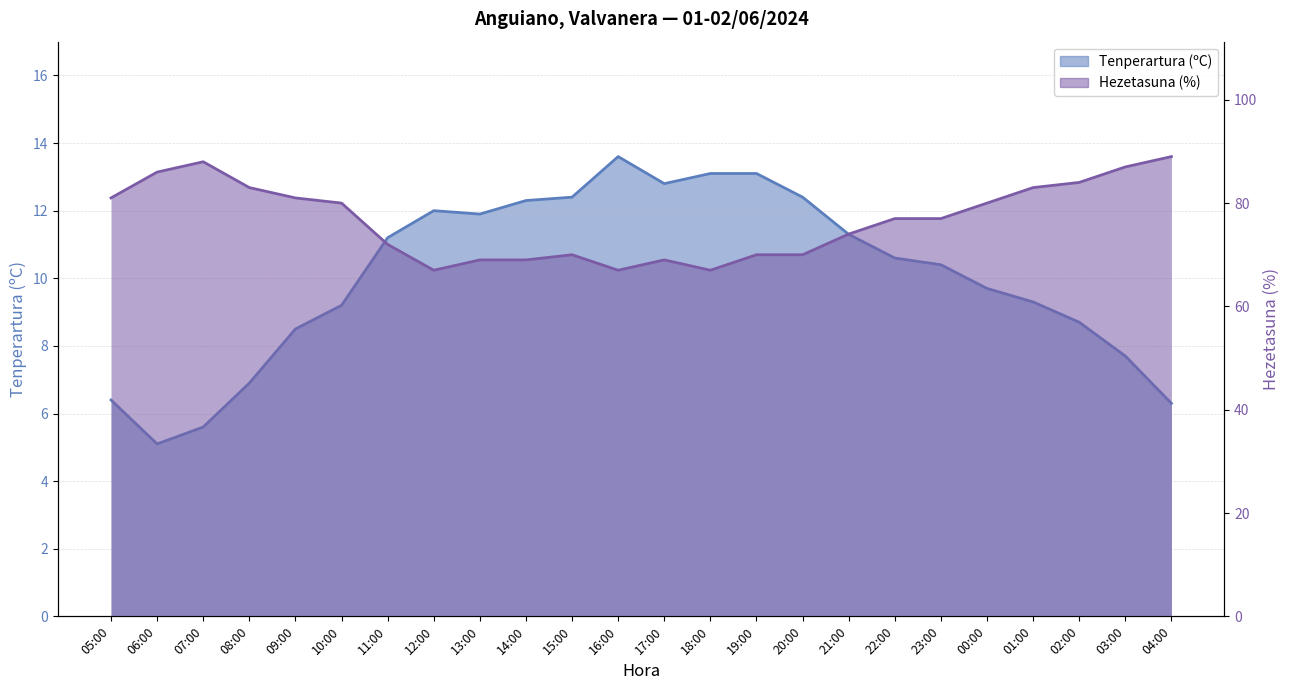

At which category is the sum across all series the highest?

04:00